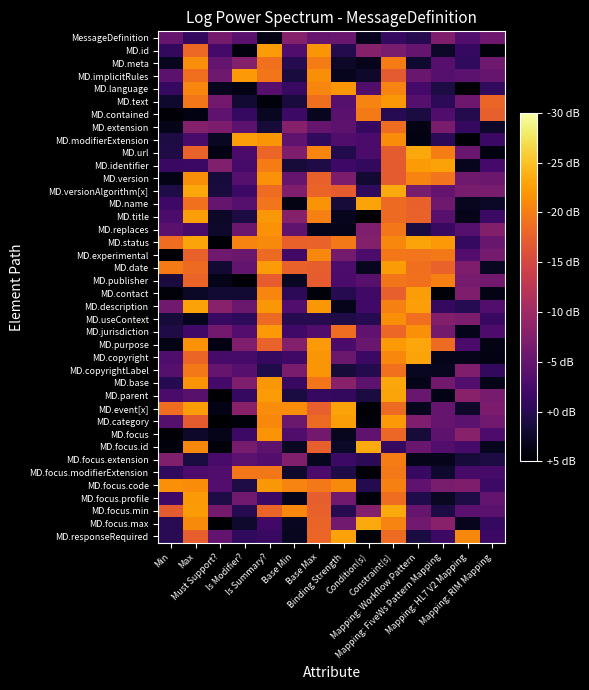

At which category does the chart reach its minimum across all series?

Must Support?